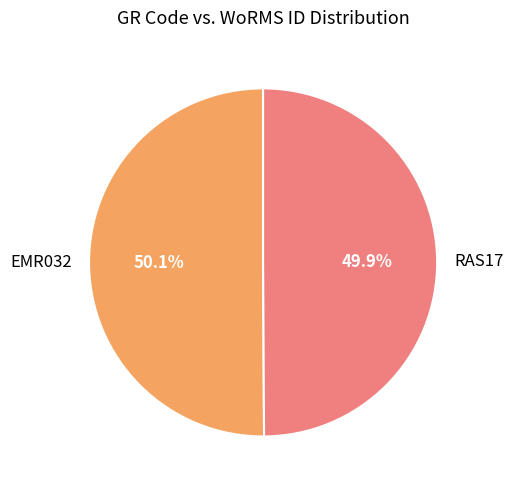

Does any single category account for the majority?

Yes